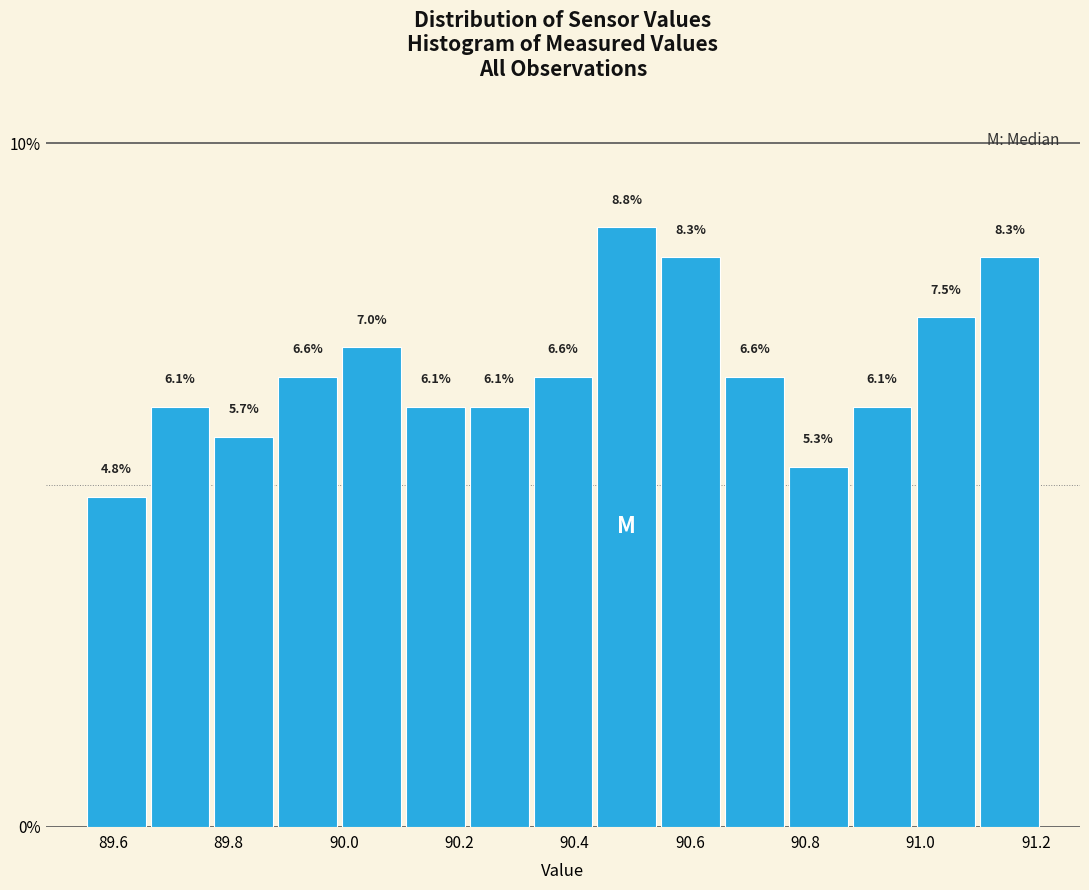

Reading left to right, list every bar in this chart as the range it spans on the x-axis followed by its height. The bar edges are not printed on the chart, so give them approximately, as read against the axis.

89.56 to 89.66: 4.8
89.66 to 89.78: 6.1
89.78 to 89.88: 5.7
89.88 to 90.00: 6.6
90.00 to 90.10: 7.0
90.10 to 90.22: 6.1
90.22 to 90.32: 6.1
90.32 to 90.44: 6.6
90.44 to 90.54: 8.8
90.54 to 90.66: 8.3
90.66 to 90.76: 6.6
90.76 to 90.88: 5.3
90.88 to 90.98: 6.1
90.98 to 91.10: 7.5
91.10 to 91.22: 8.3